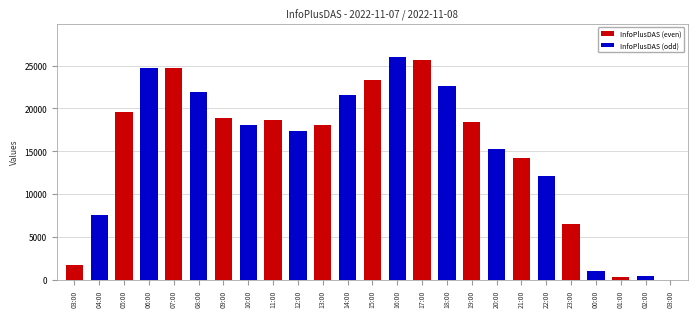

What is the change in value from 08:00 to 01:00?

-21587